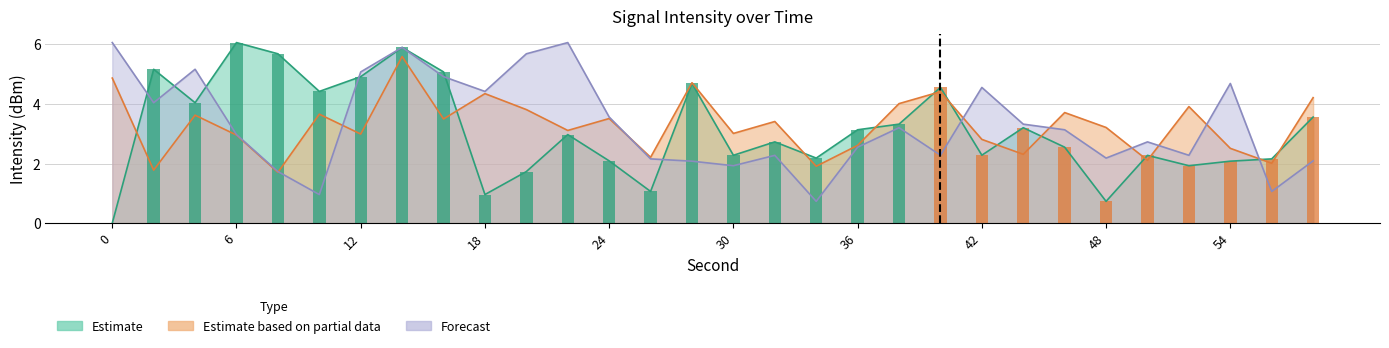

Where is Forecast nearest to the value 3?

6